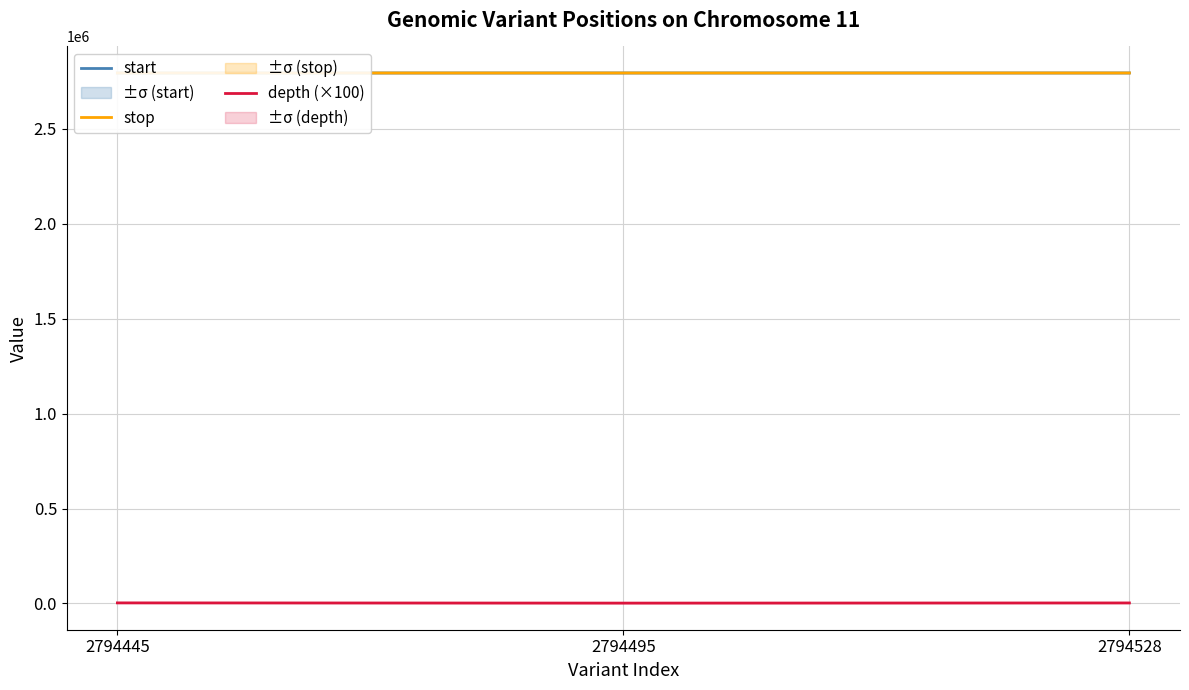

The value of start at 2794445 is 2794445. True or false?

True